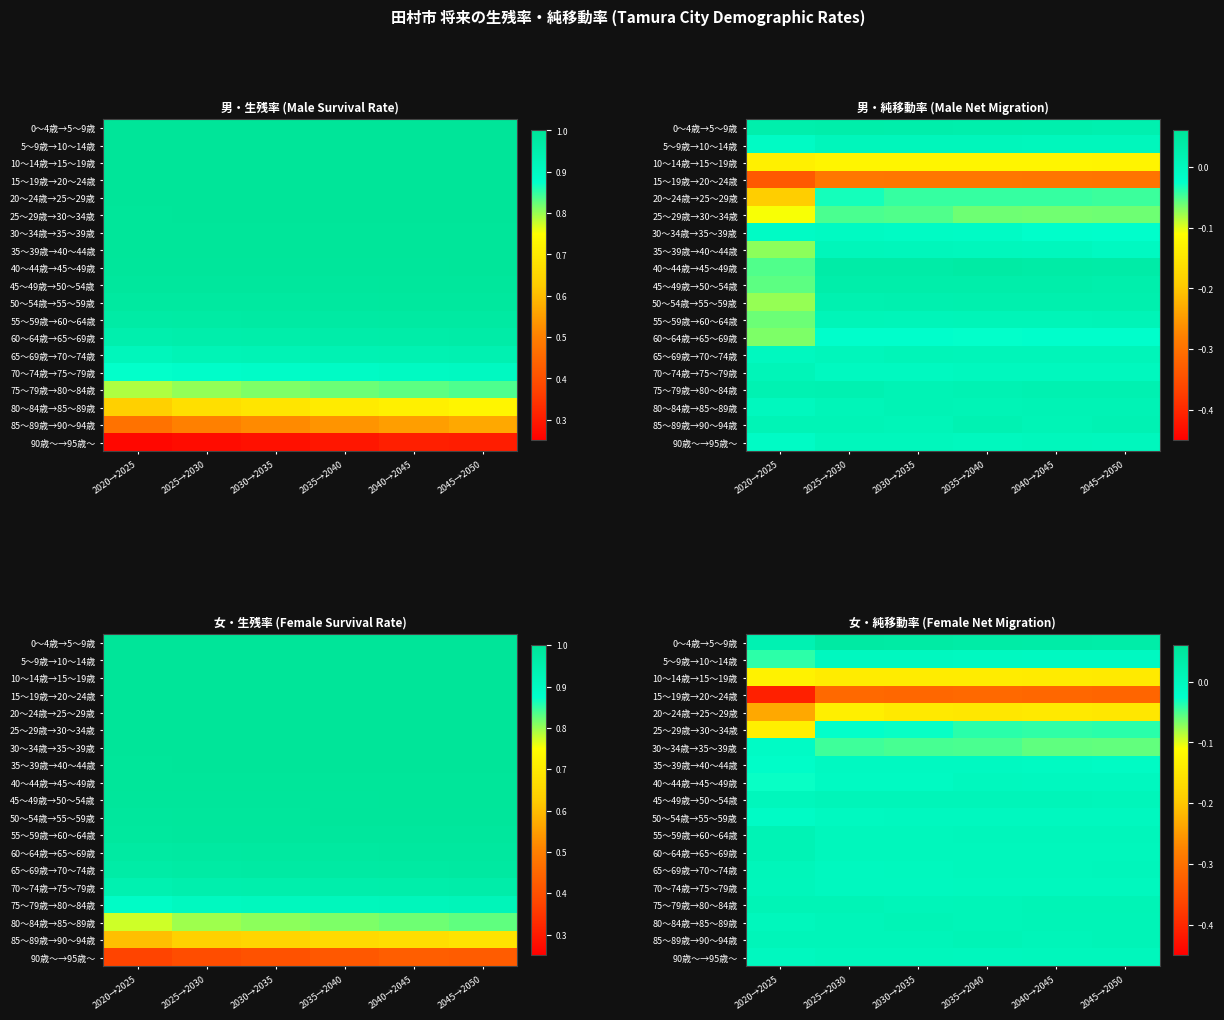

Is the value of 0～4歳→5～9歳 at 2020→2025 greater than the value of 45～49歳→50～54歳 at 2045→2050?

Yes